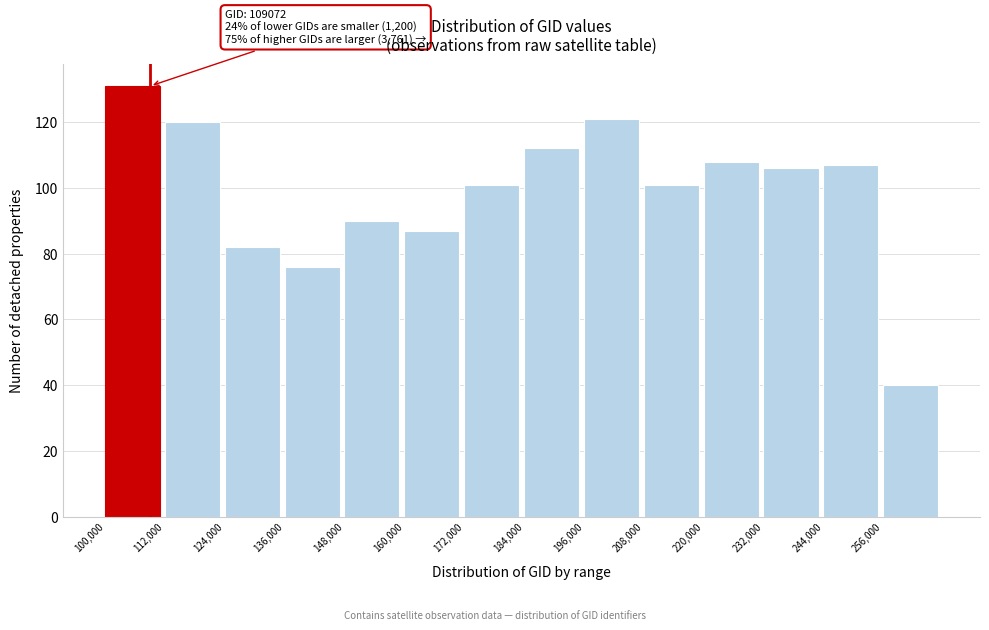

Over which range of the x-axis is the bar tallest?

100000 to 112000